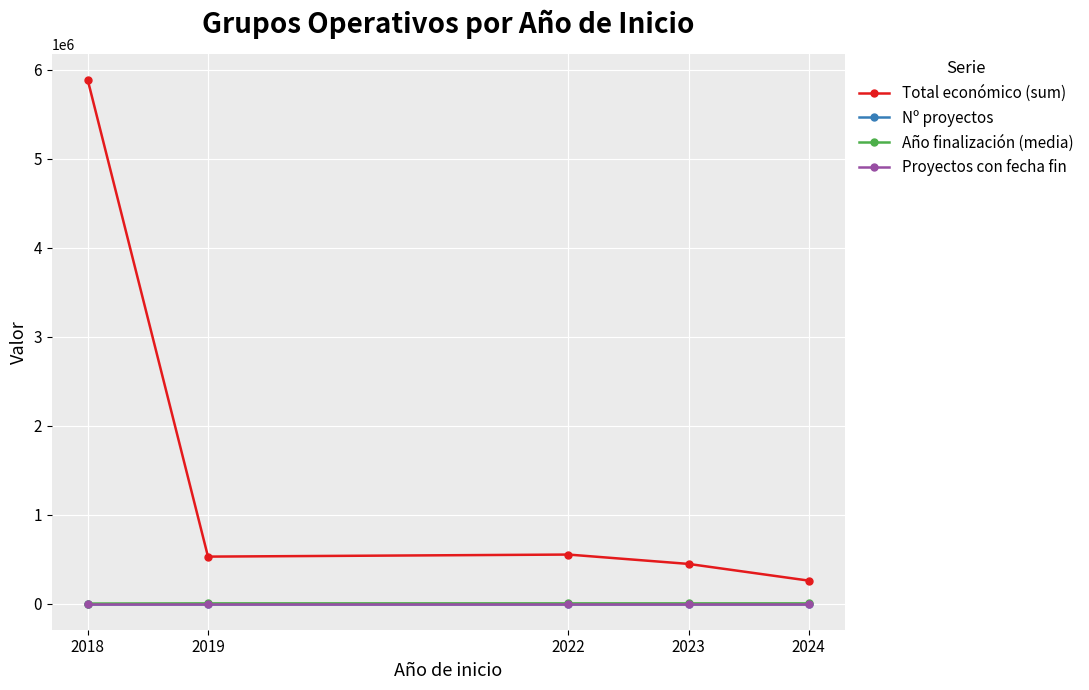

True or false: Año finalización (media) and Total económico (sum) cross at least once.

False